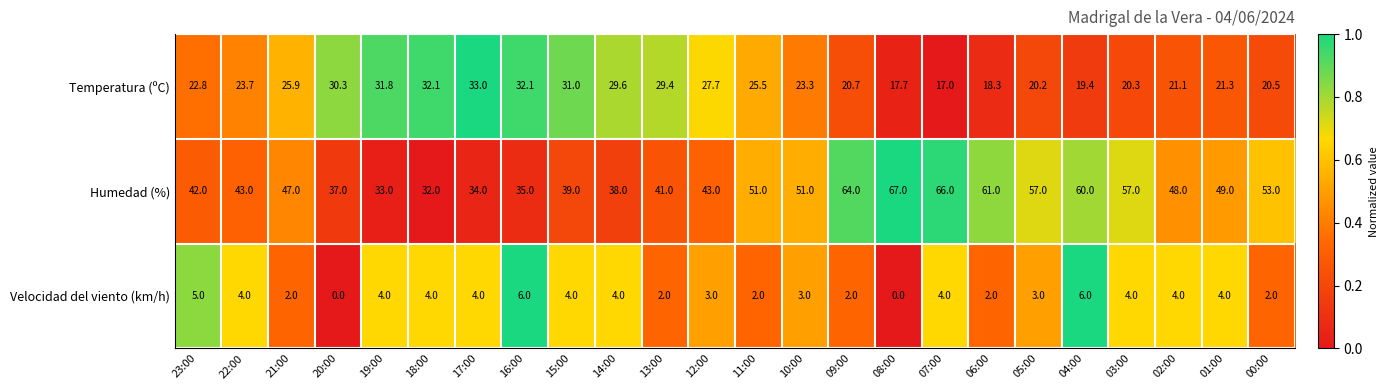

How many Velocidad del viento (km/h) values are between 2 and 4?

19